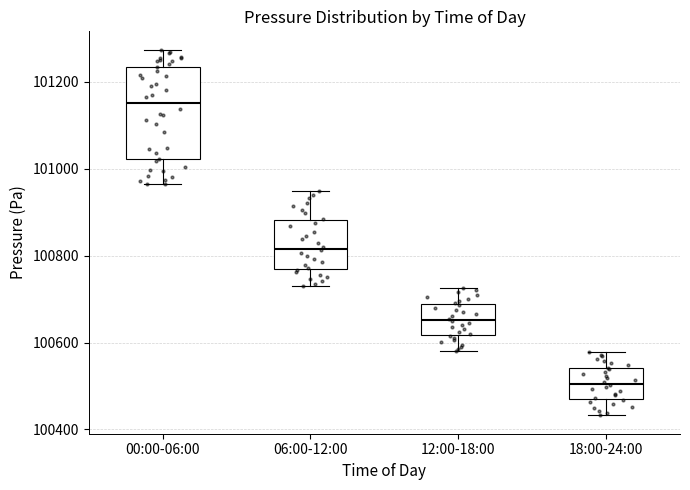

Reading left to right, read every box against the y-axis: the position of its median line, the range the box covers, and the ends of its whiskers. The values are not printed on the chart, so give them approximately, as read against the axis.

00:00-06:00: median 101160, box 101020 to 101240, whiskers 100960 to 101280
06:00-12:00: median 100820, box 100760 to 100880, whiskers 100740 to 100960
12:00-18:00: median 100660, box 100620 to 100680, whiskers 100580 to 100720
18:00-24:00: median 100500, box 100460 to 100540, whiskers 100440 to 100580